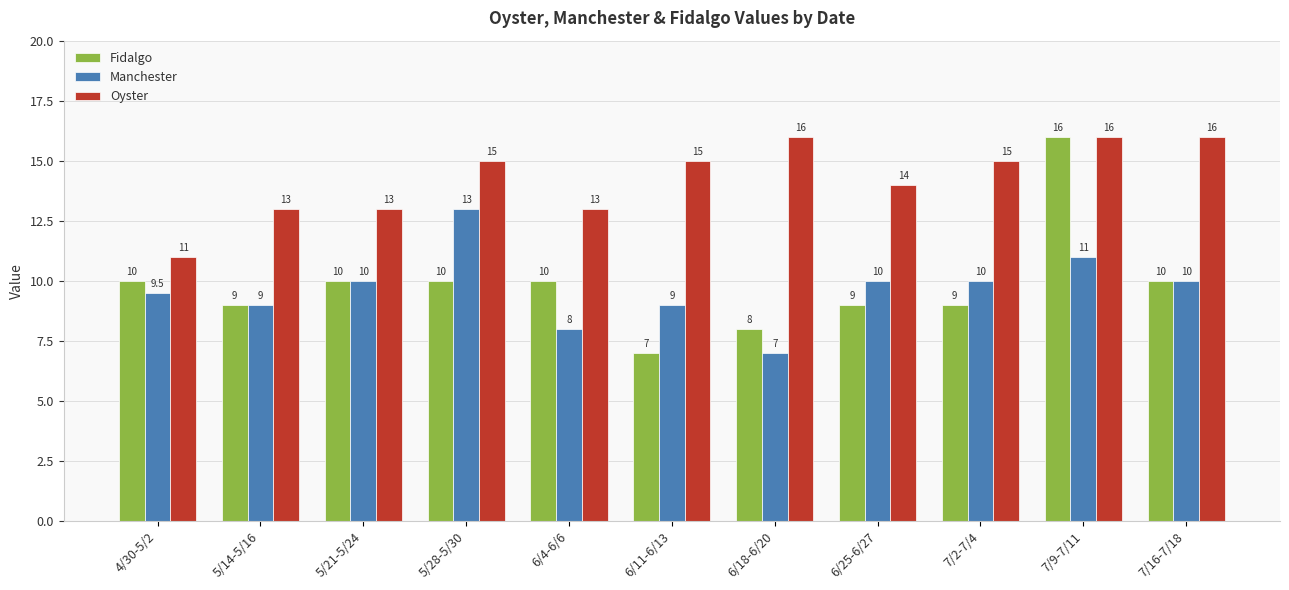

What is the greatest value displayed?

16.0